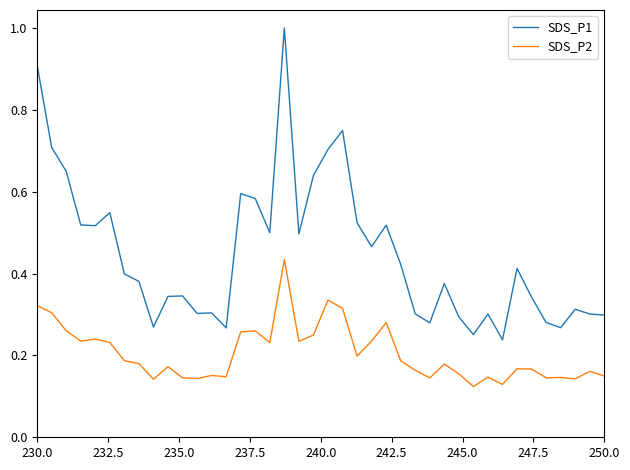

List the series in order of their peak value, lowest first.

SDS_P2, SDS_P1